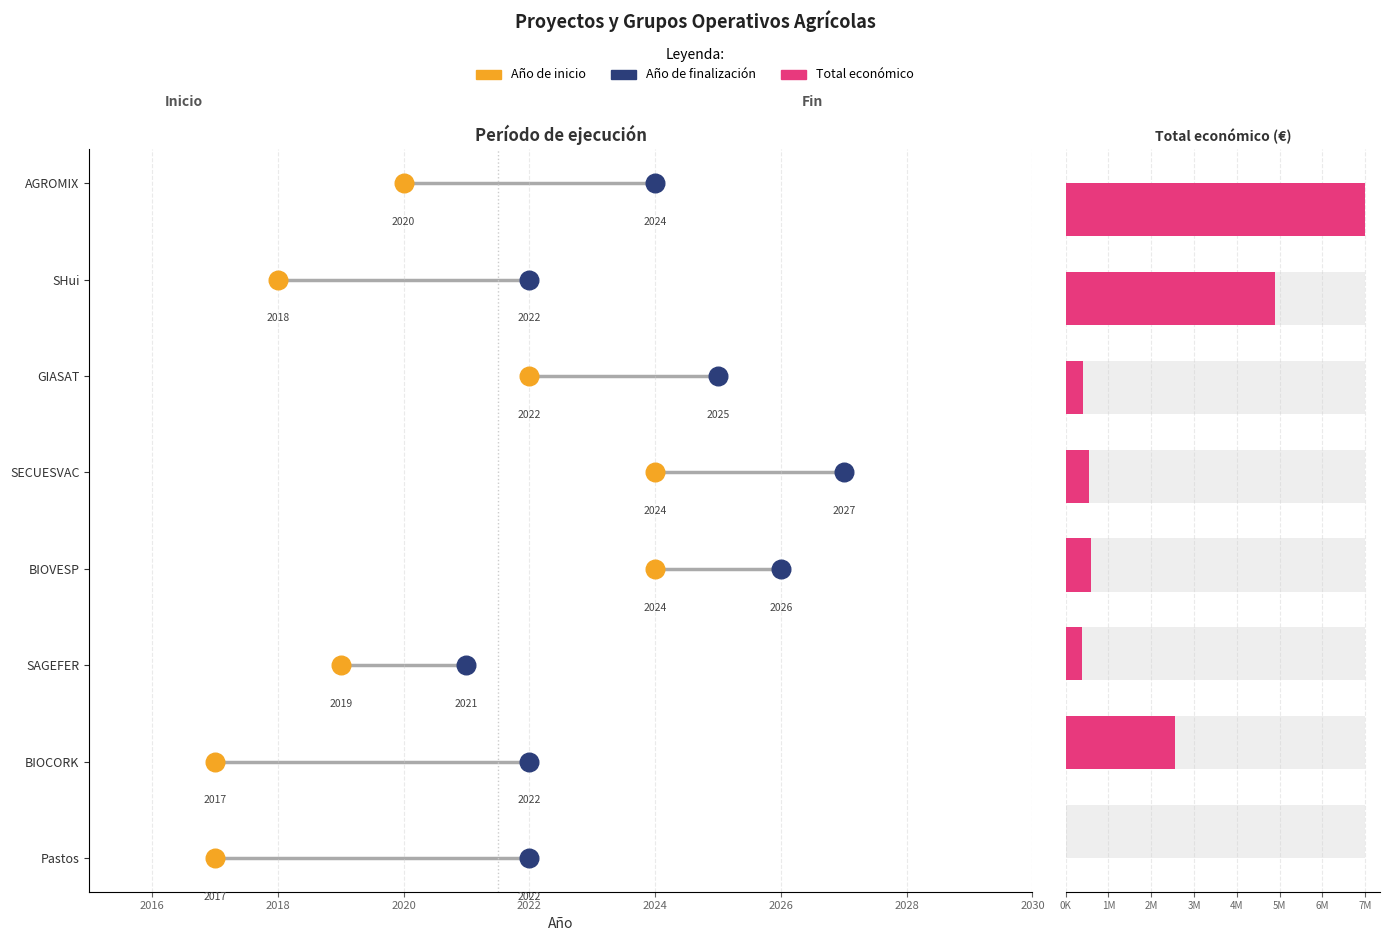

Which series contains the highest Y value?

Total económico